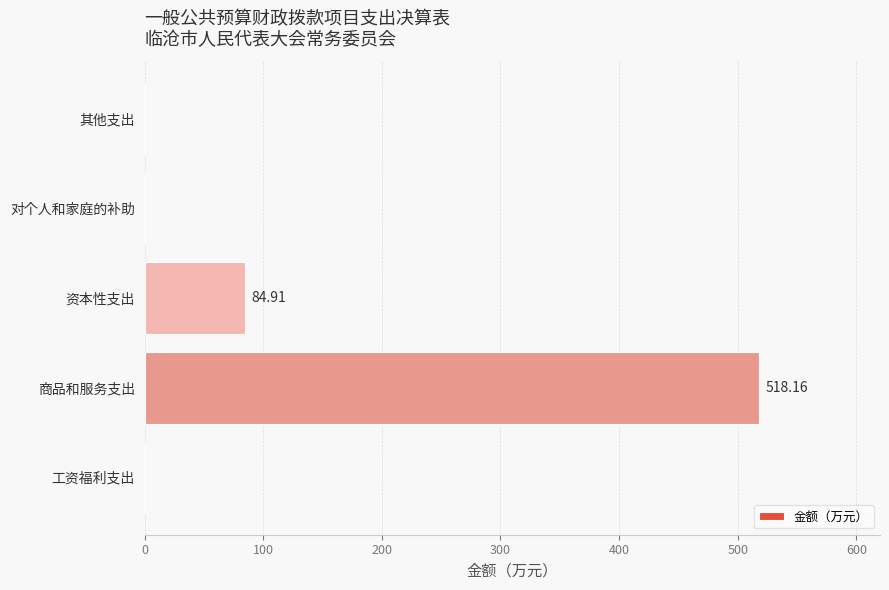

At which label is the value closest to 259?

资本性支出